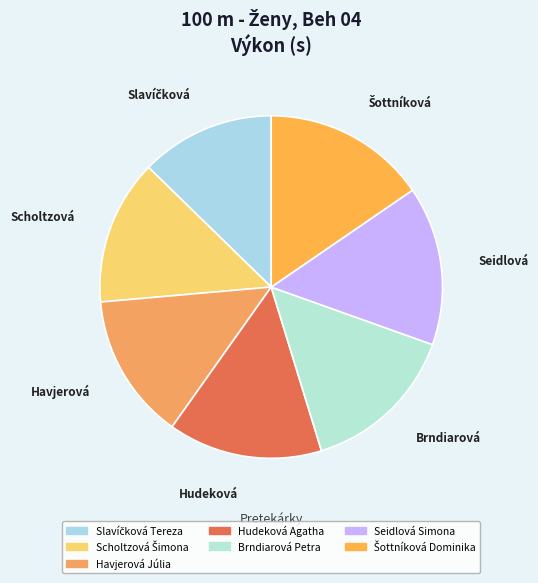

To the nearest percent, what is the difference between the largest and smallest slice percentages?

3%